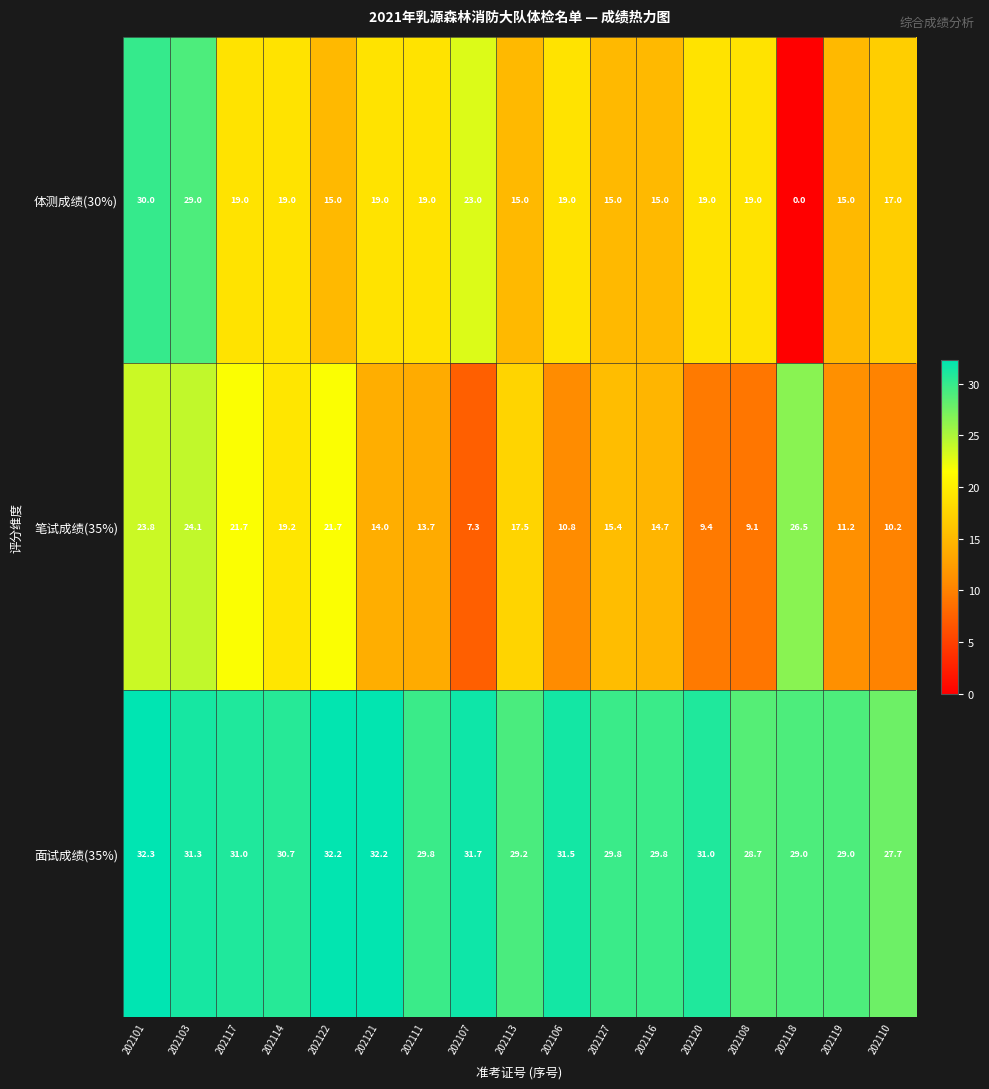

List the series in order of their peak value, highest first.

面试成绩(35%), 体测成绩(30%), 笔试成绩(35%)